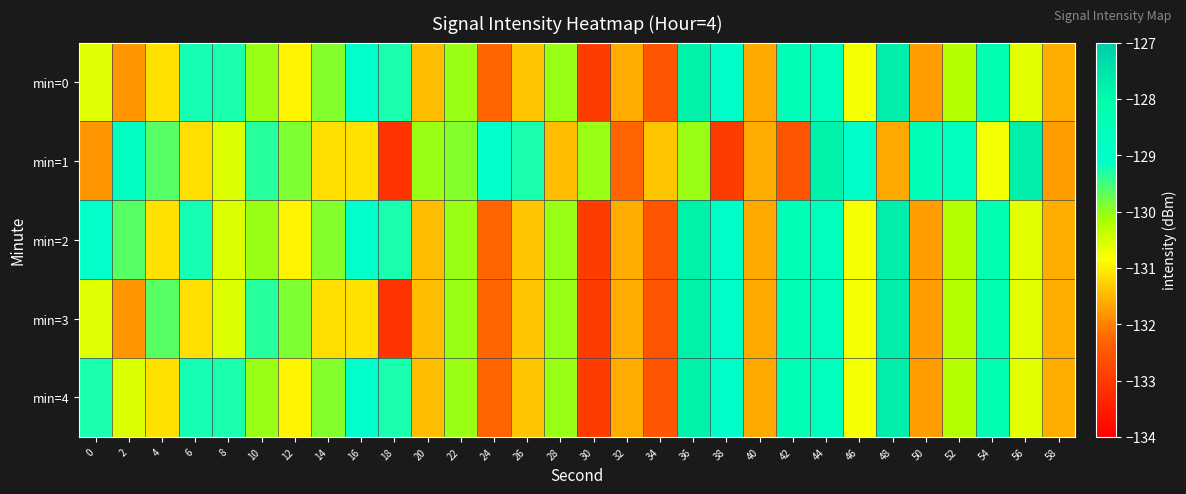

Count the number of categories in the chart.

30